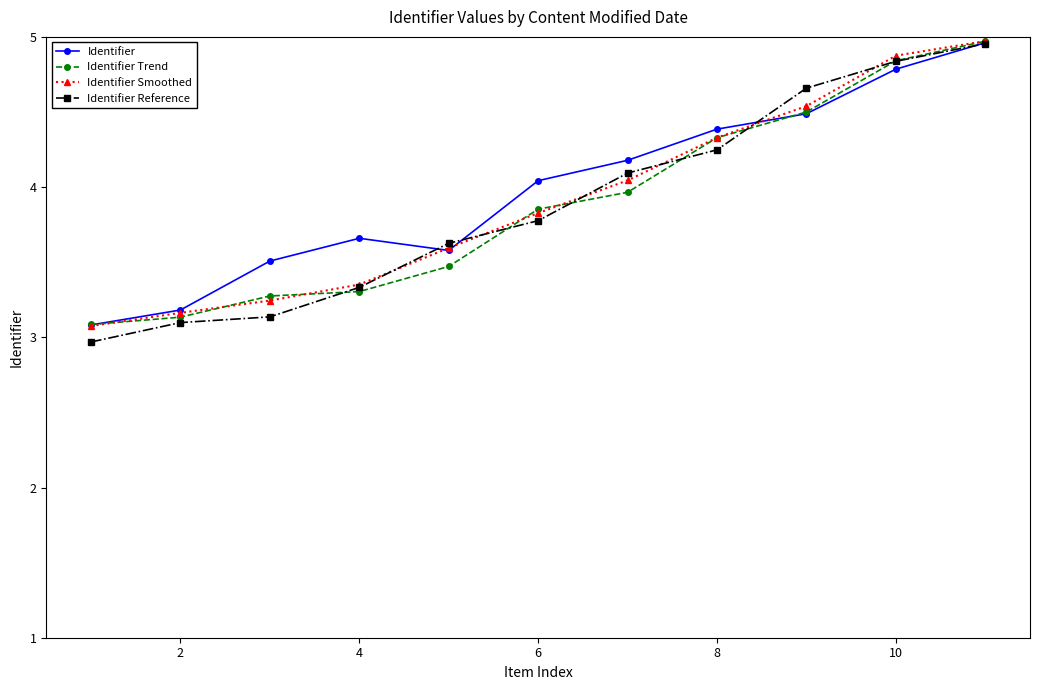

What is the value of the Identifier Reference point at the 5th from the left?

3.6